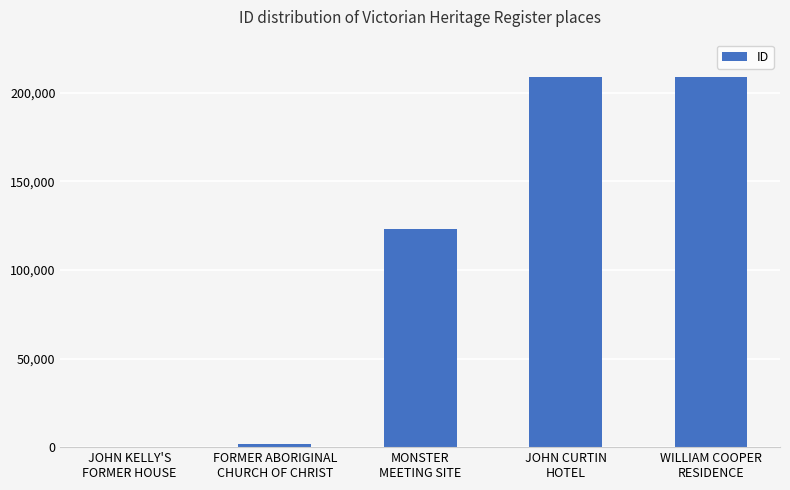

At which label is the value closest to 104549?

MONSTER
MEETING SITE